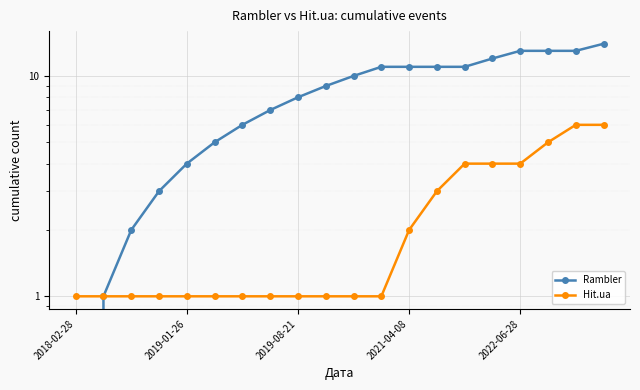

Read the Hit.ua value at 2019-08-21.

1